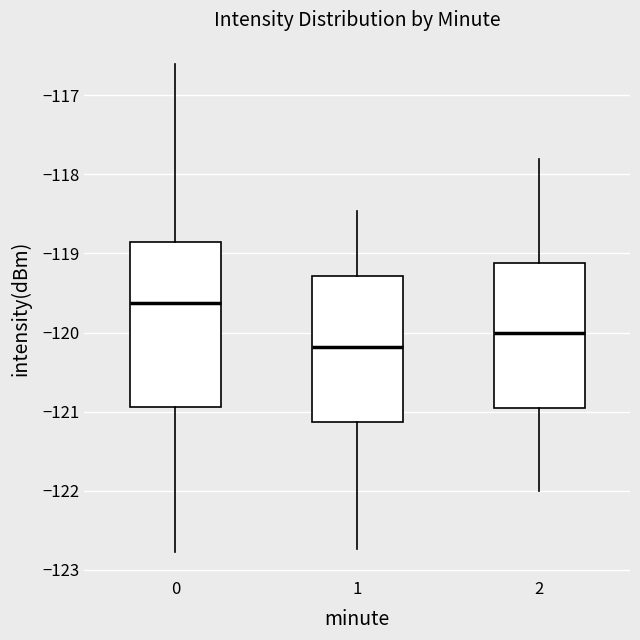

Reading left to right, read every box against the y-axis: the position of its median line, the range the box covers, and the ends of its whiskers. The values are not printed on the chart, so give them approximately, as read against the axis.

0: median -119.6, box -120.9 to -118.9, whiskers -122.8 to -116.6
1: median -120.2, box -121.1 to -119.3, whiskers -122.7 to -118.5
2: median -120.0, box -120.9 to -119.1, whiskers -122.0 to -117.8